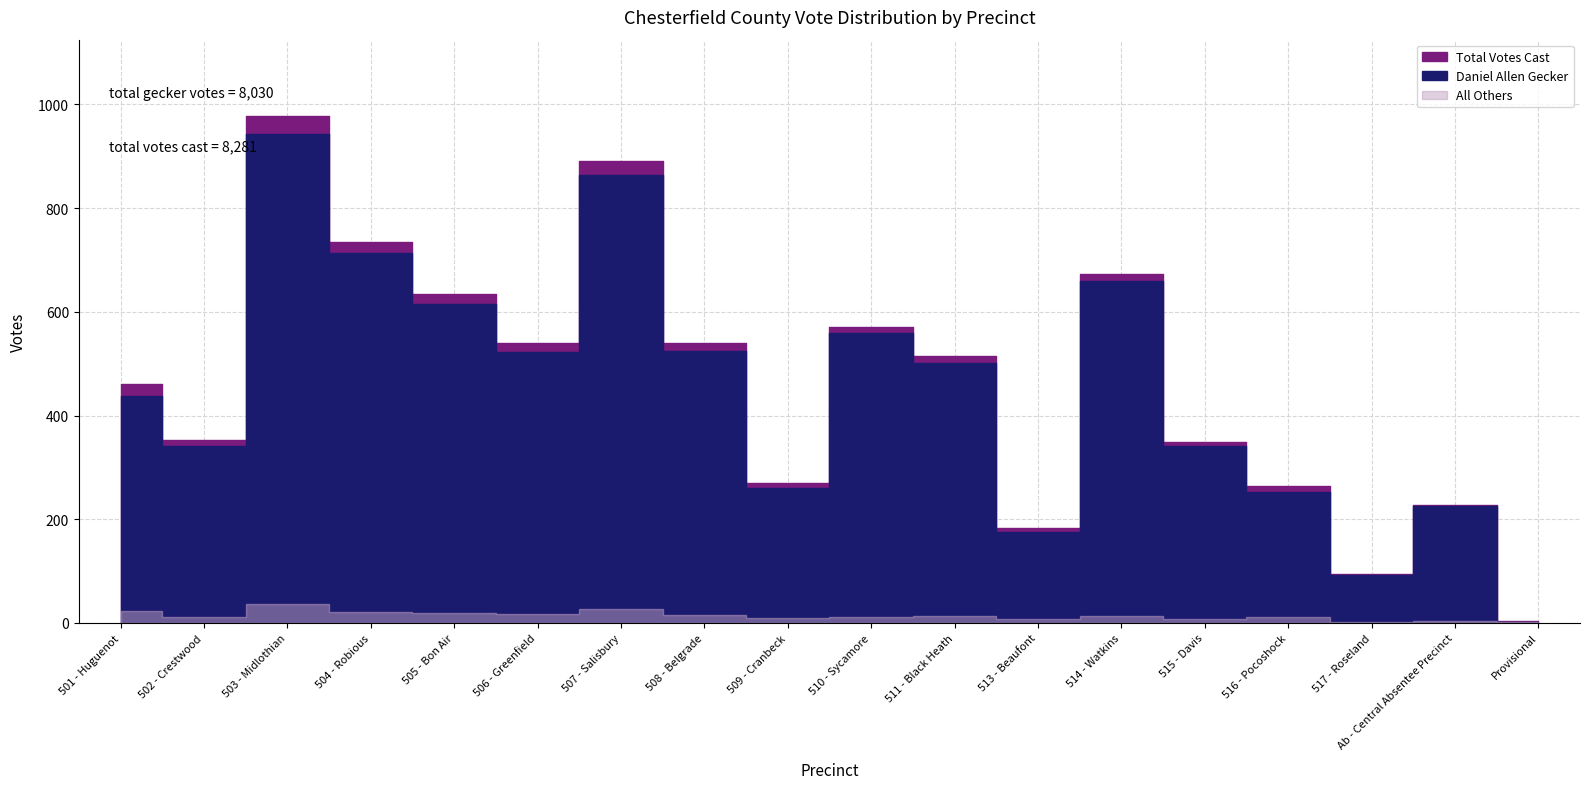

True or false: Daniel Allen Gecker and Total Votes Cast cross at least once.

False